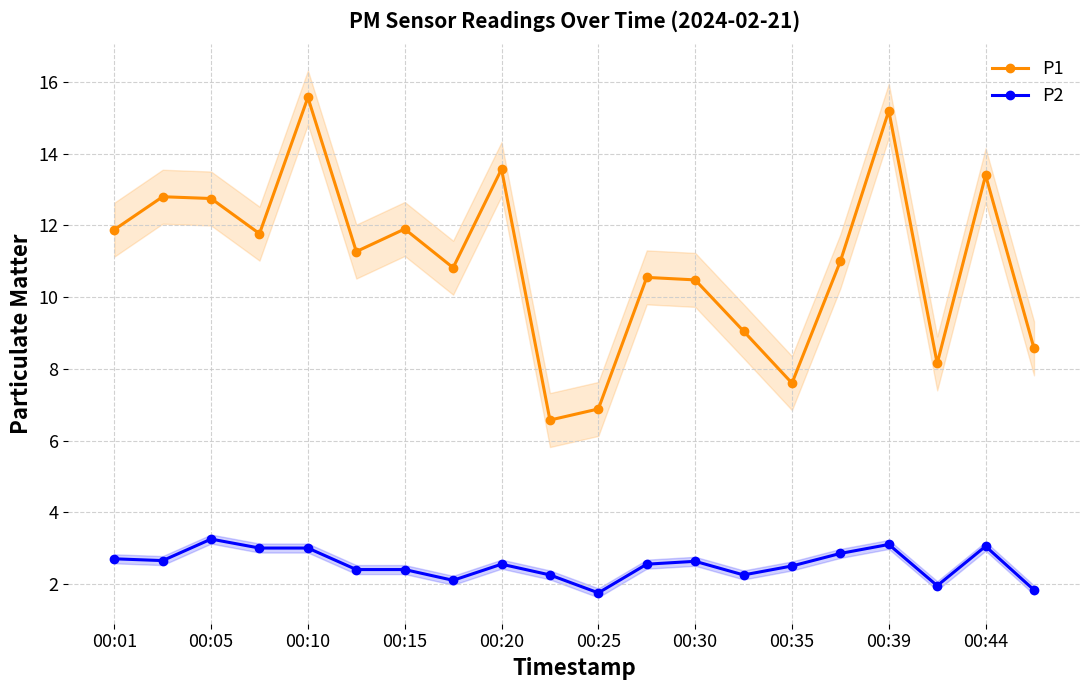

True or false: P1 and P2 cross at least once.

False